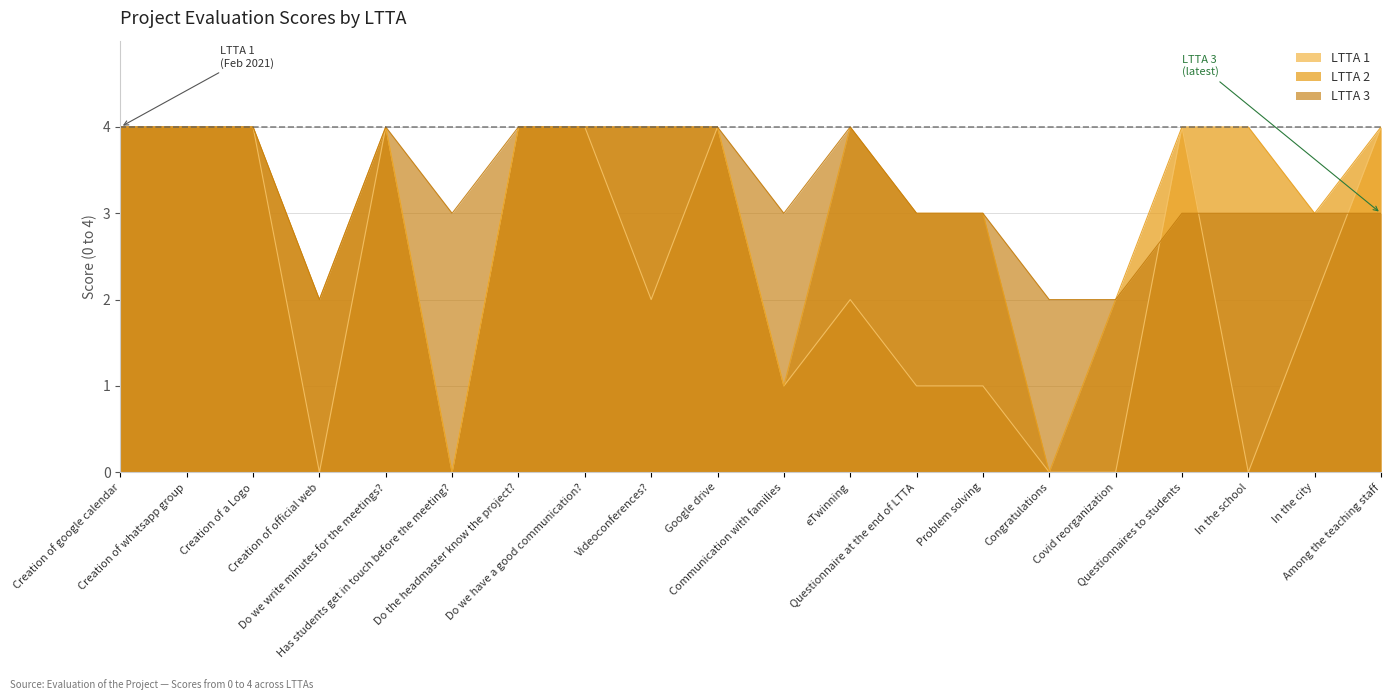

True or false: LTTA 2 and LTTA 3 intersect in this chart.

False